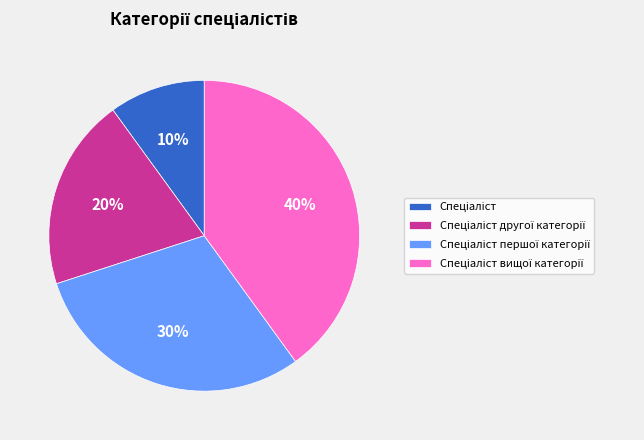

Does any single category account for the majority?

No